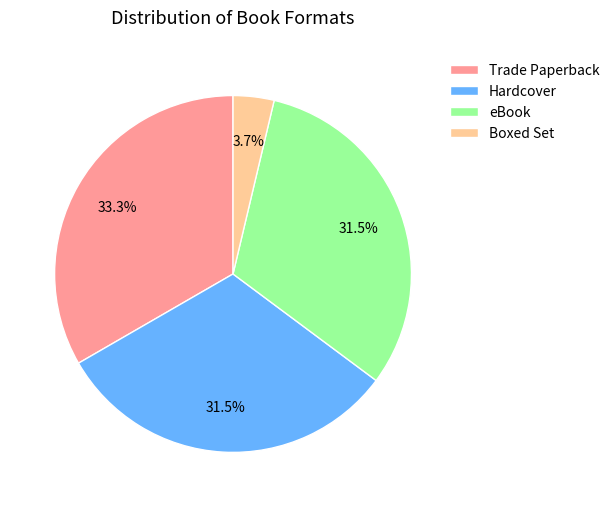

Which slice is the smallest?

Boxed Set